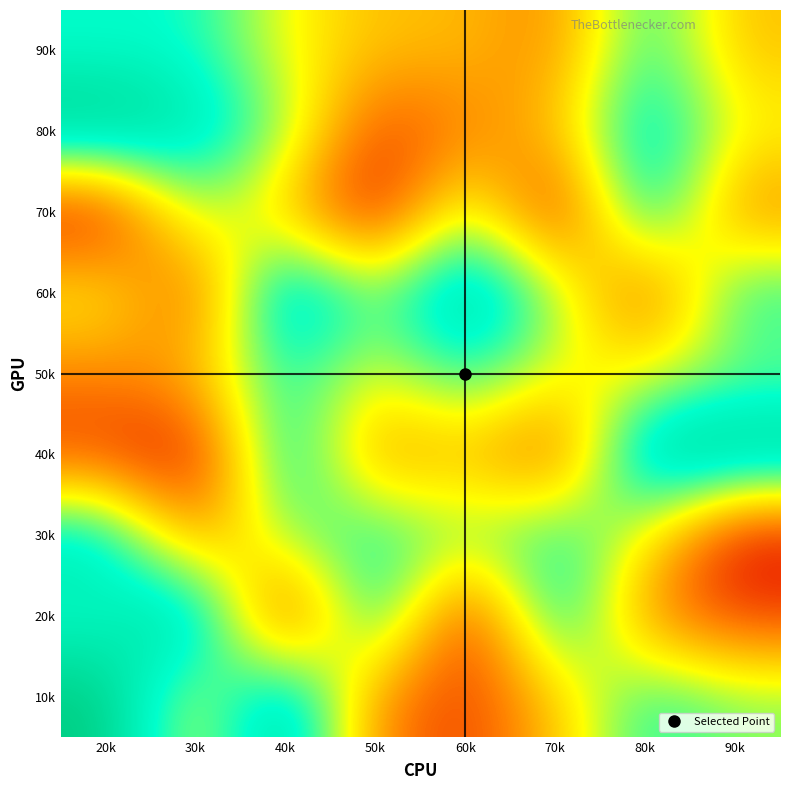

Reading left to right, extract all data points from this chart.

10k: 20k=9	30k=5	40k=9	50k=3	60k=2	70k=4	80k=7	90k=6
20k: 20k=7	30k=9	40k=1	50k=8	60k=1	70k=8	80k=3	90k=2
30k: 20k=8	30k=3	40k=6	50k=7	60k=6	70k=7	80k=5	90k=1
40k: 20k=2	30k=1	40k=8	50k=3	60k=4	70k=2	80k=9	90k=9
50k: 20k=3	30k=4	40k=7	50k=5	60k=7	70k=5	80k=5	90k=6
60k: 20k=5	30k=2	40k=9	50k=6	60k=9	70k=6	80k=2	90k=7
70k: 20k=1	30k=6	40k=4	50k=1	60k=6	70k=1	80k=8	90k=3
80k: 20k=9	30k=8	40k=6	50k=2	60k=3	70k=4	80k=8	90k=5
90k: 20k=7	30k=7	40k=5	50k=4	60k=4	70k=3	80k=7	90k=4